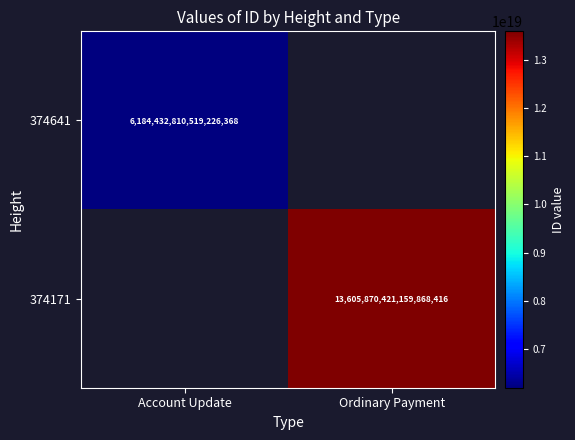

The value of 374171 at Ordinary Payment is 13605870421159868416. True or false?

True